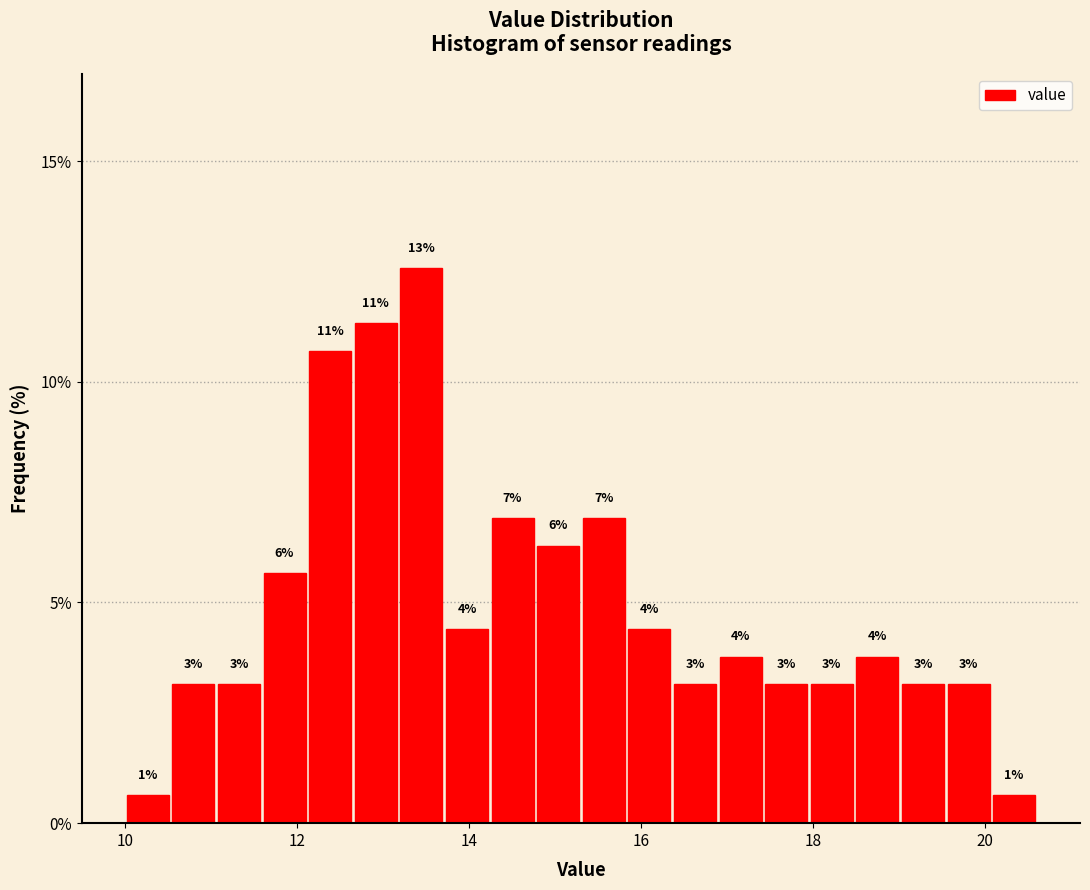

Read against the x-axis, roughly where is the centre of the tallest bar?

13.4